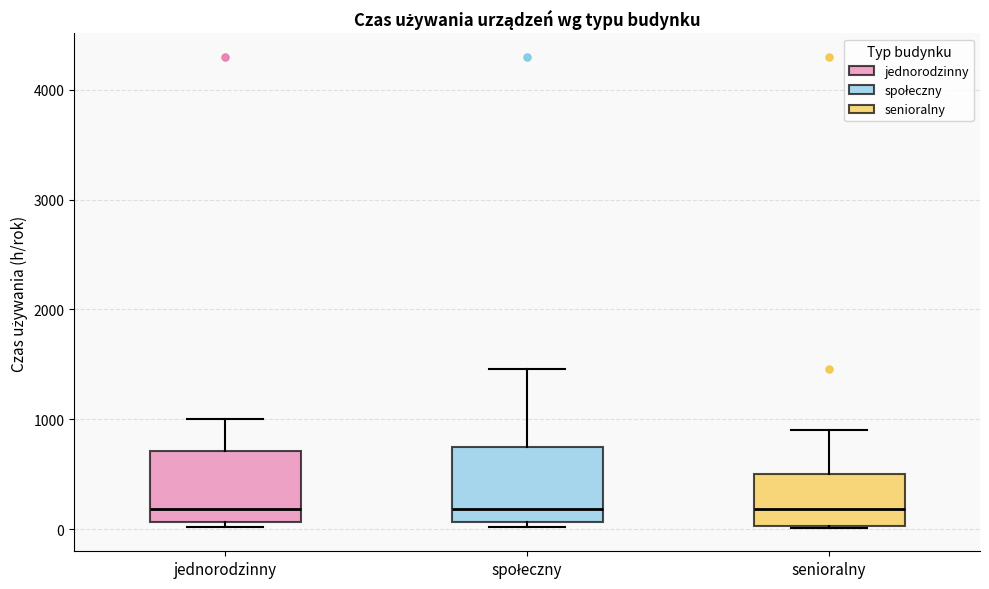

Reading left to right, transcribe this box plot: for each box, give where its median line is, the range the box spans, and where its two whiskers end, as read against the y-axis. The values are not printed on the chart, so give them approximately, as read against the axis.

jednorodzinny: median 200, box 100 to 700, whiskers 0 to 1000
społeczny: median 200, box 100 to 800, whiskers 0 to 1500
senioralny: median 200, box 0 to 500, whiskers 0 to 900